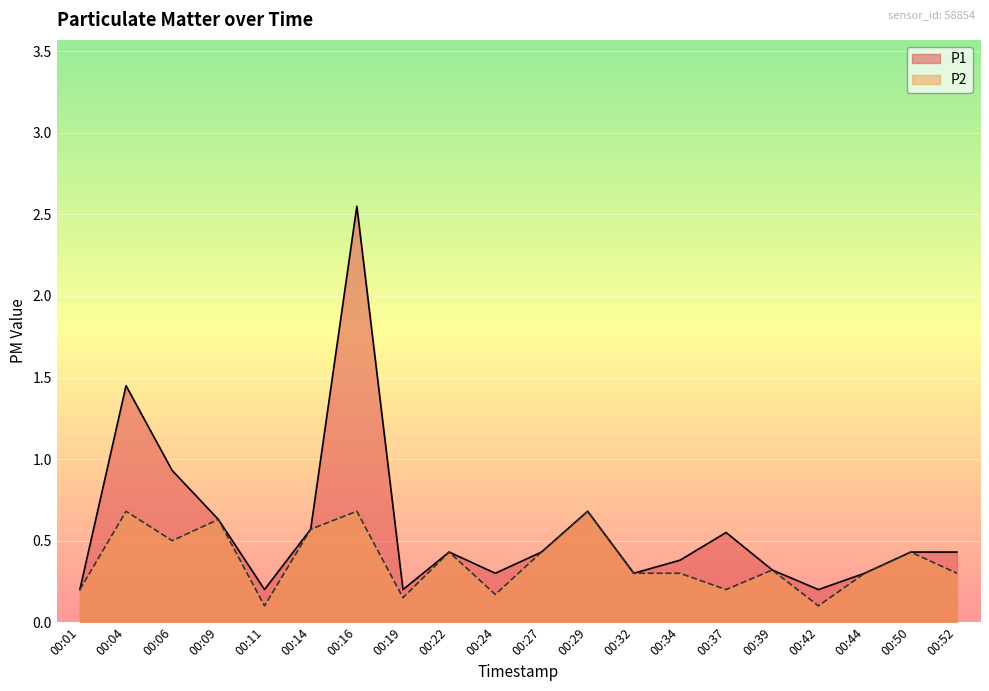

List the series in order of their peak value, highest first.

P1, P2